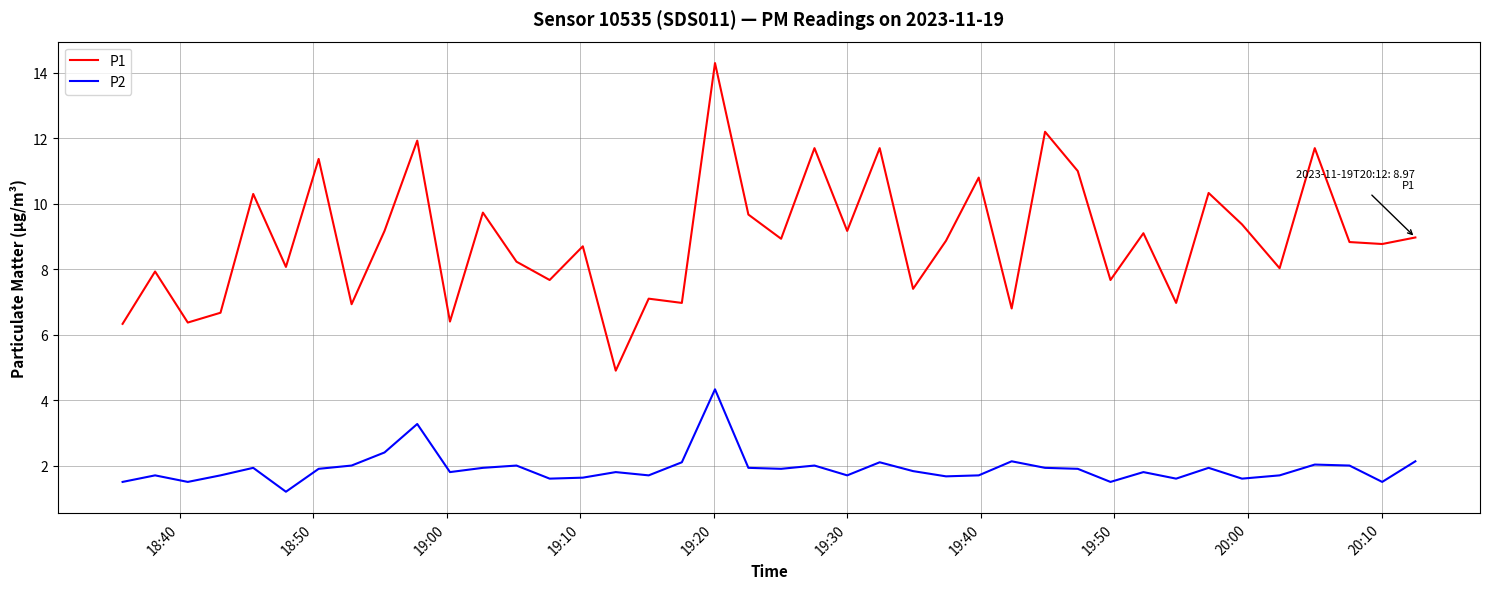

Does the chart have visible grid lines?

Yes